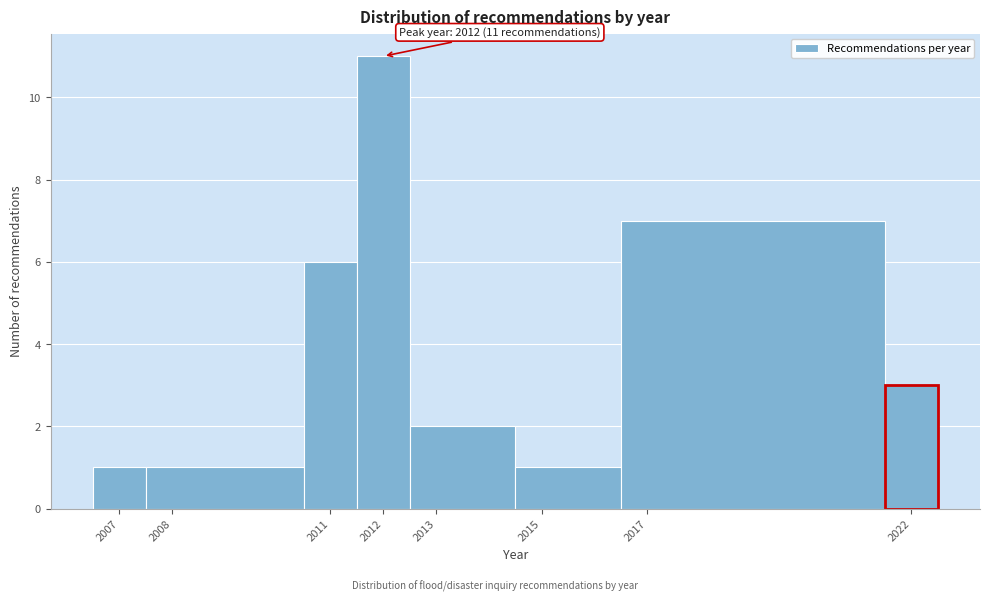

Over which range of the x-axis is the bar tallest?

2011.5 to 2012.5